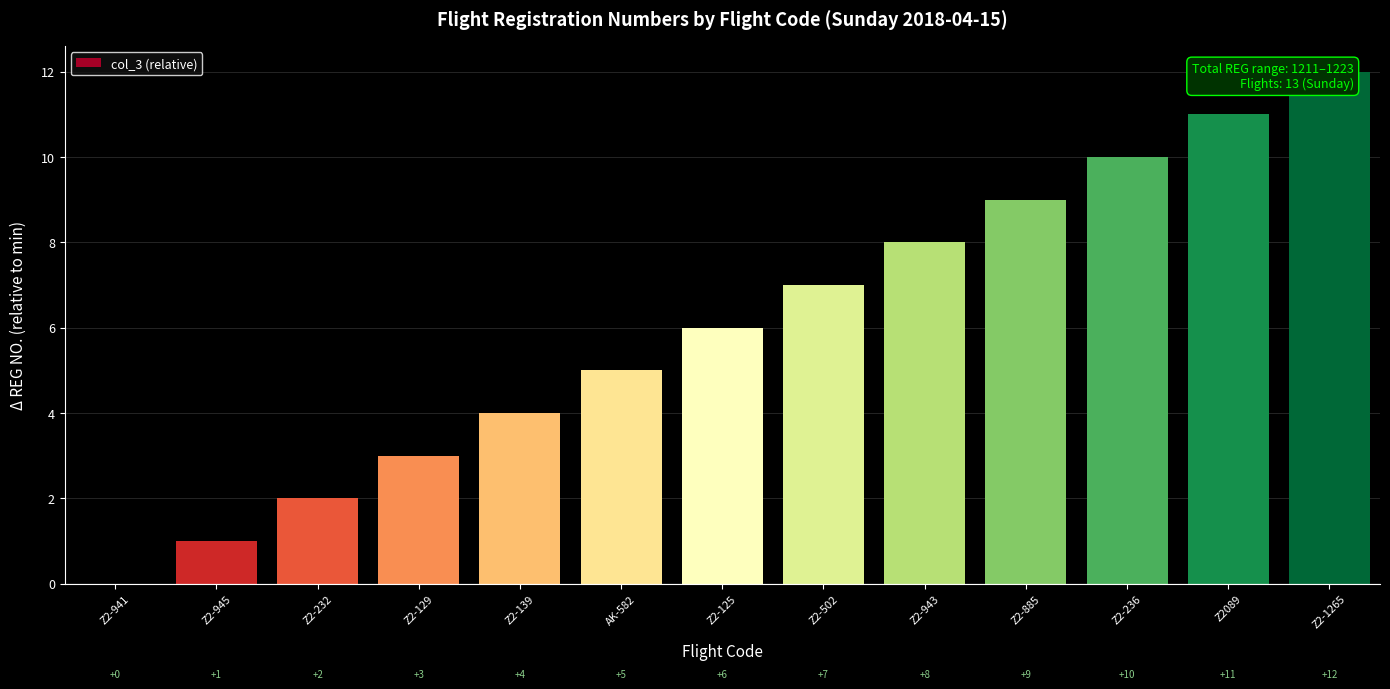

Reading right to left, transcribe all the data shown in this chart.

Z2-1265=12	Z2089=11	Z2-236=10	Z2-885=9	Z2-943=8	Z2-502=7	Z2-125=6	AK-582=5	Z2-139=4	Z2-129=3	Z2-232=2	Z2-945=1	Z2-941=0